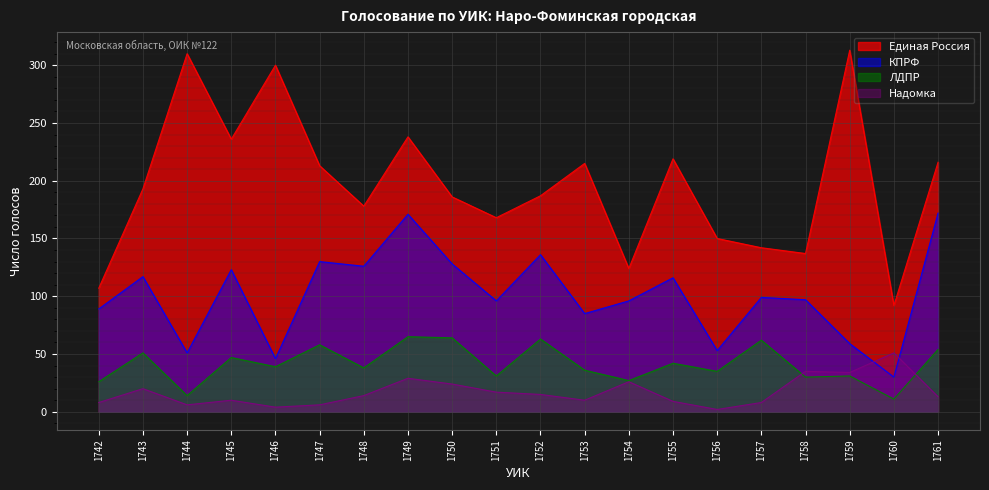

In Надомка, how many points are lower than both neighbors (excluding endpoints)?

5